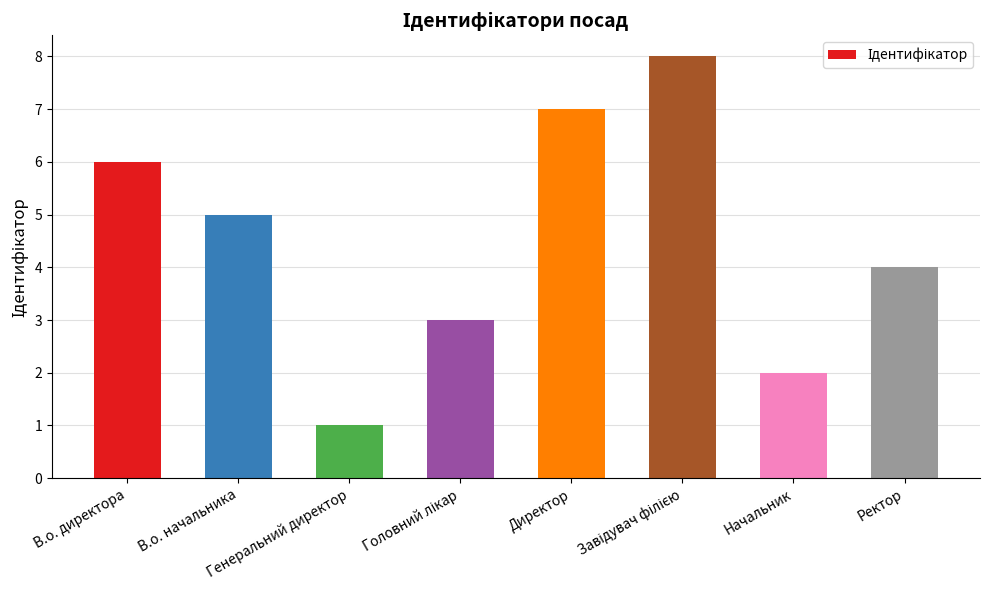

What is the difference between the second highest and minimum values?

6